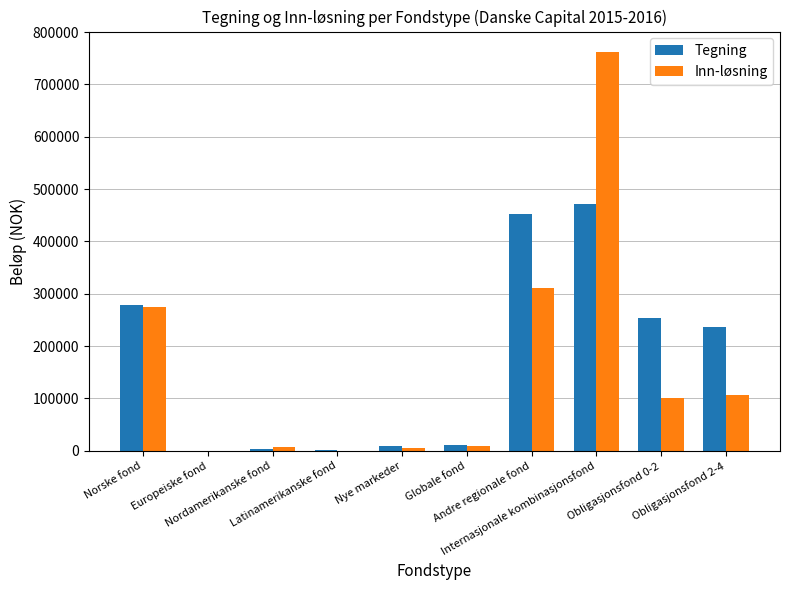

What is the highest value of the Tegning series?

471304